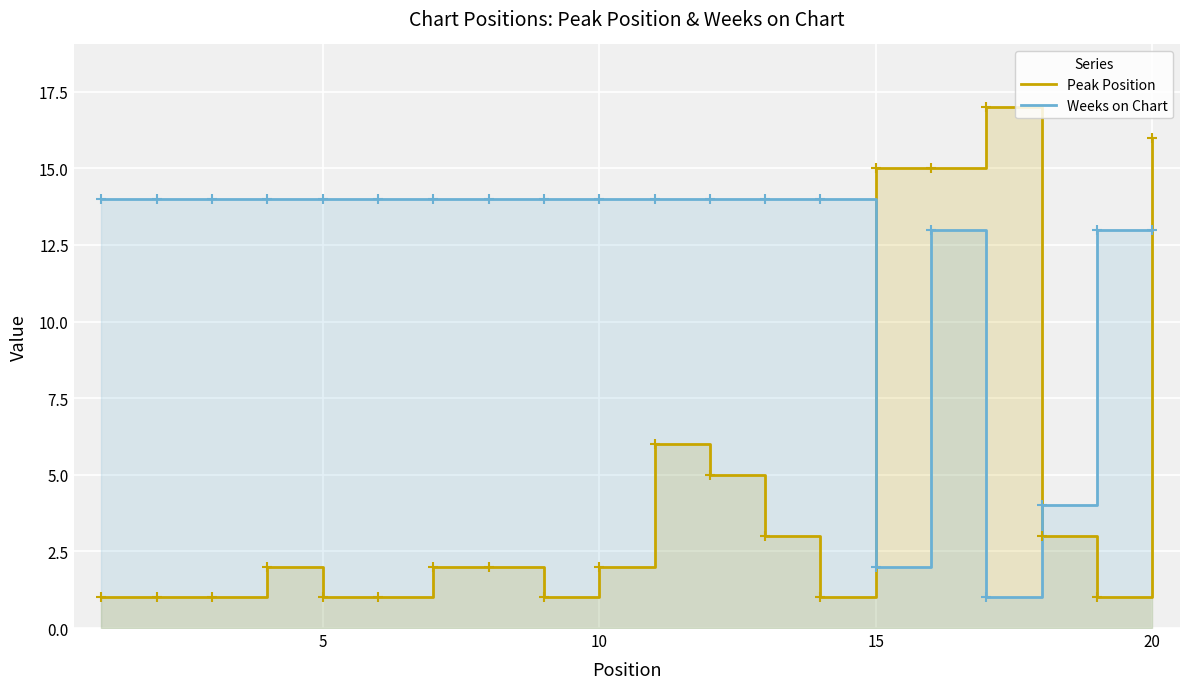

What are all the series names shown in the legend?

Peak Position, Weeks on Chart